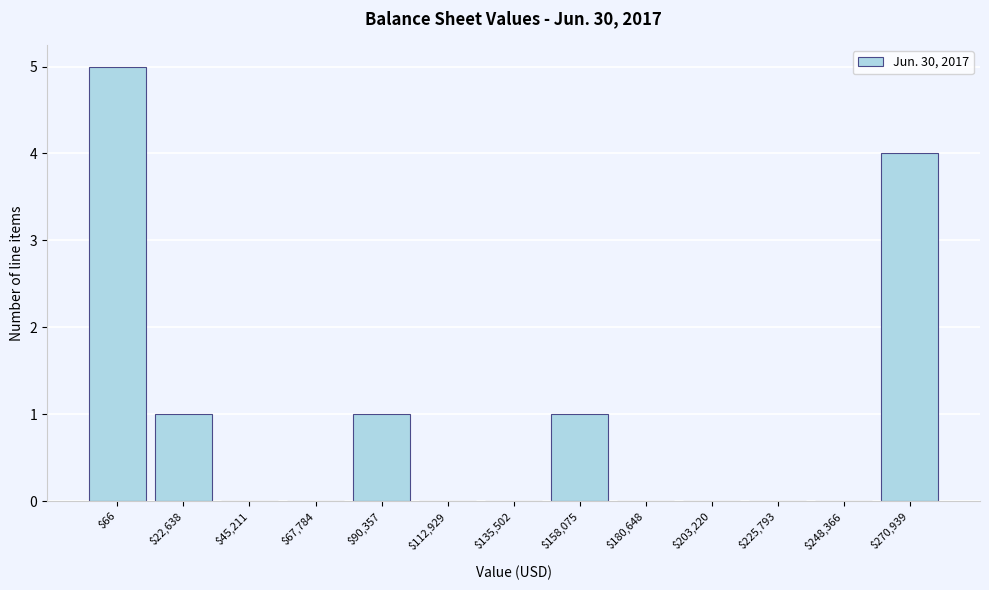

What is the sum of all values?

12